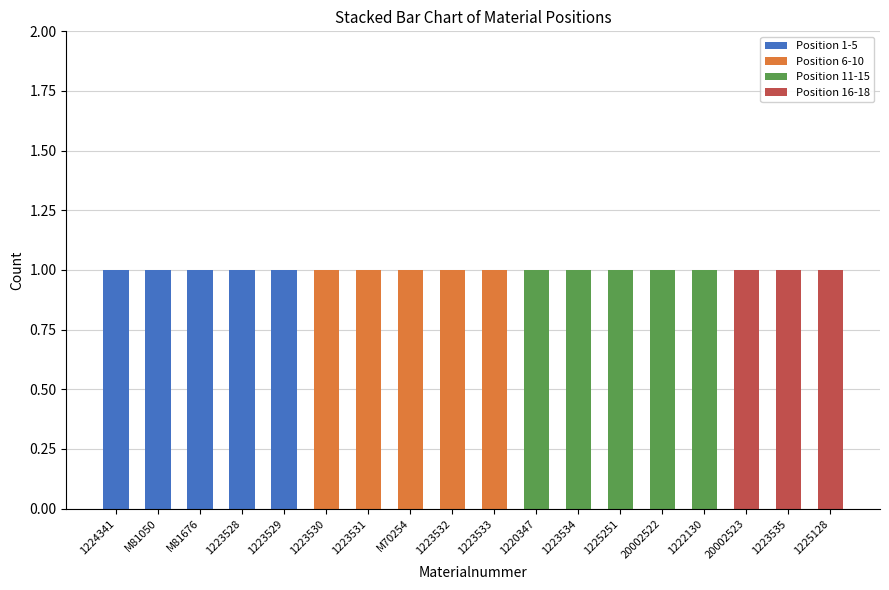

True or false: Position 1-5 has a value of 1 at M81050.

True